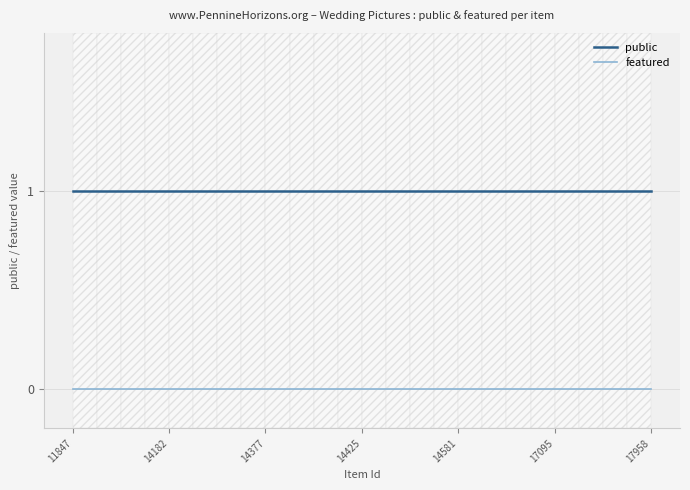

Which has a higher value, 17958 or 11847?

17958